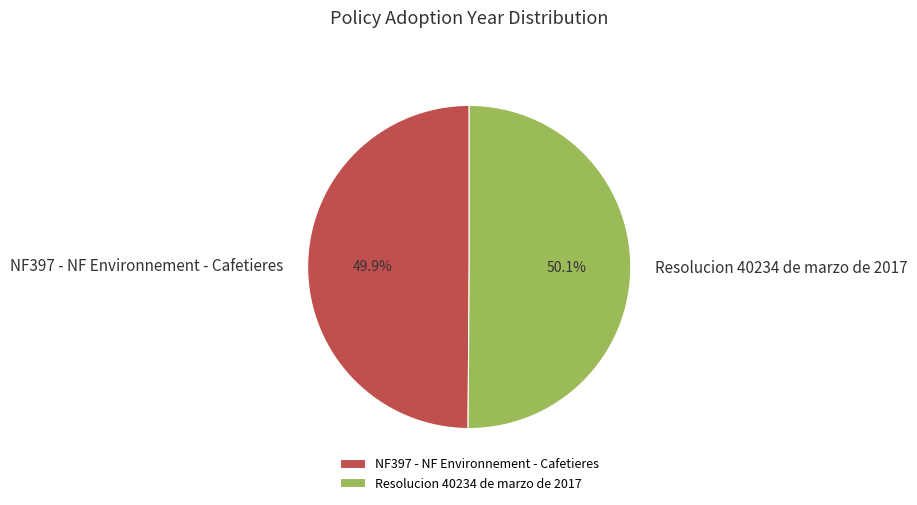

Is the sum of Resolucion 40234 de marzo de 2017 and NF397 - NF Environnement - Cafetieres greater than half?

Yes